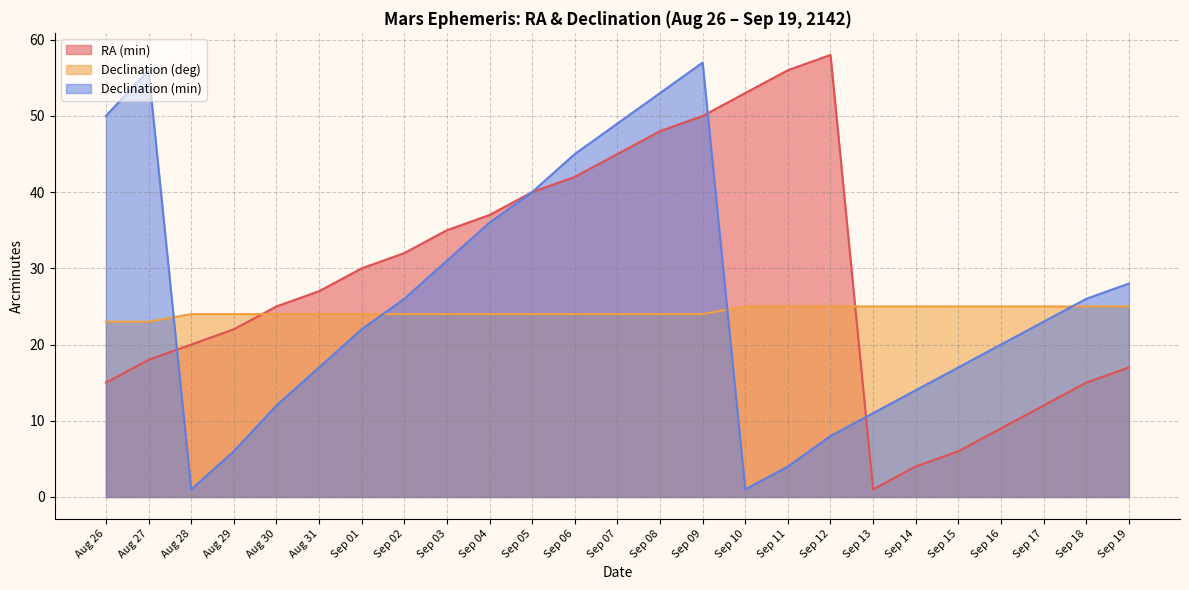

Which series has the largest total across all categories?

RA (min)